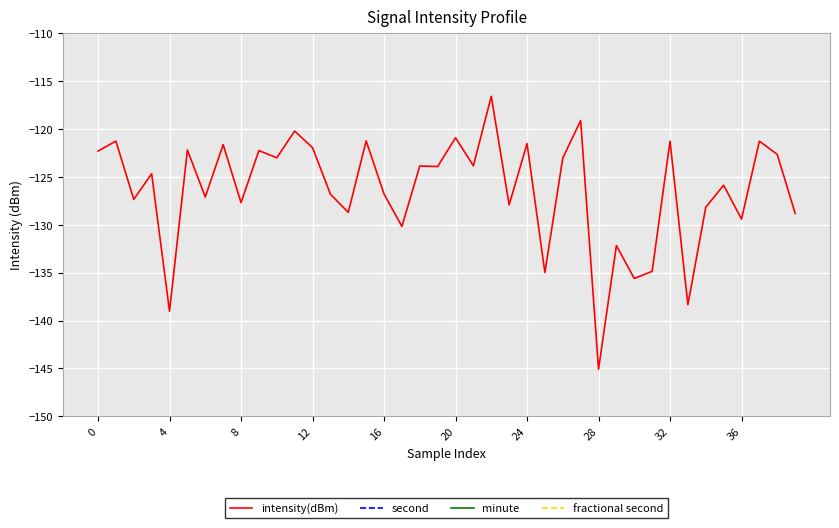

What is the highest value of the second series?

58.0